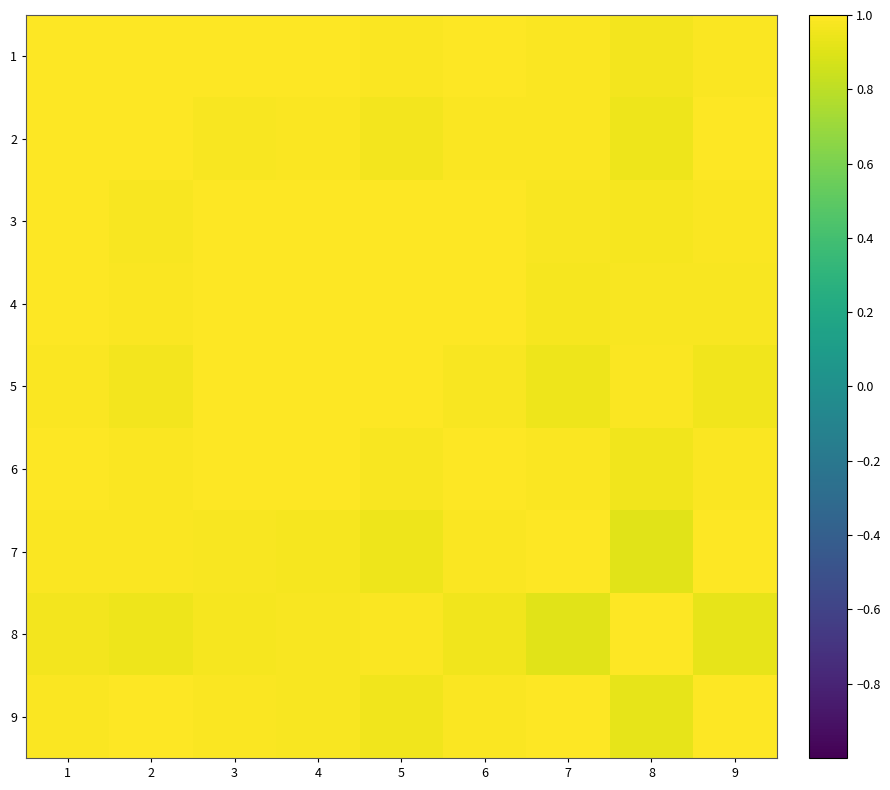

Reading right to left, list all the values displayed in this chart.

1: 9=1.0	8=1.0	7=1.0	6=1.0	5=1.0	4=1.0	3=1.0	2=1.0	1=1.0
2: 9=1.0	8=0.9	7=1.0	6=1.0	5=1.0	4=1.0	3=1.0	2=1.0	1=1.0
3: 9=1.0	8=1.0	7=1.0	6=1.0	5=1.0	4=1.0	3=1.0	2=1.0	1=1.0
4: 9=1.0	8=1.0	7=1.0	6=1.0	5=1.0	4=1.0	3=1.0	2=1.0	1=1.0
5: 9=1.0	8=1.0	7=1.0	6=1.0	5=1.0	4=1.0	3=1.0	2=1.0	1=1.0
6: 9=1.0	8=1.0	7=1.0	6=1.0	5=1.0	4=1.0	3=1.0	2=1.0	1=1.0
7: 9=1.0	8=0.9	7=1.0	6=1.0	5=1.0	4=1.0	3=1.0	2=1.0	1=1.0
8: 9=0.9	8=1.0	7=0.9	6=1.0	5=1.0	4=1.0	3=1.0	2=0.9	1=1.0
9: 9=1.0	8=0.9	7=1.0	6=1.0	5=1.0	4=1.0	3=1.0	2=1.0	1=1.0